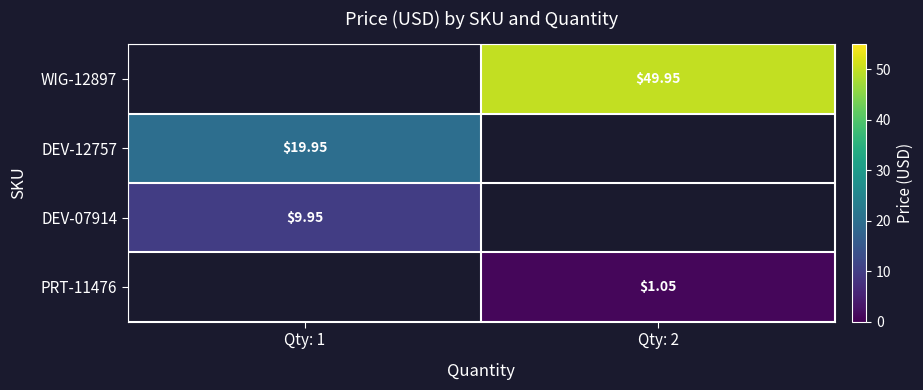

Count the number of data series in this chart.

4